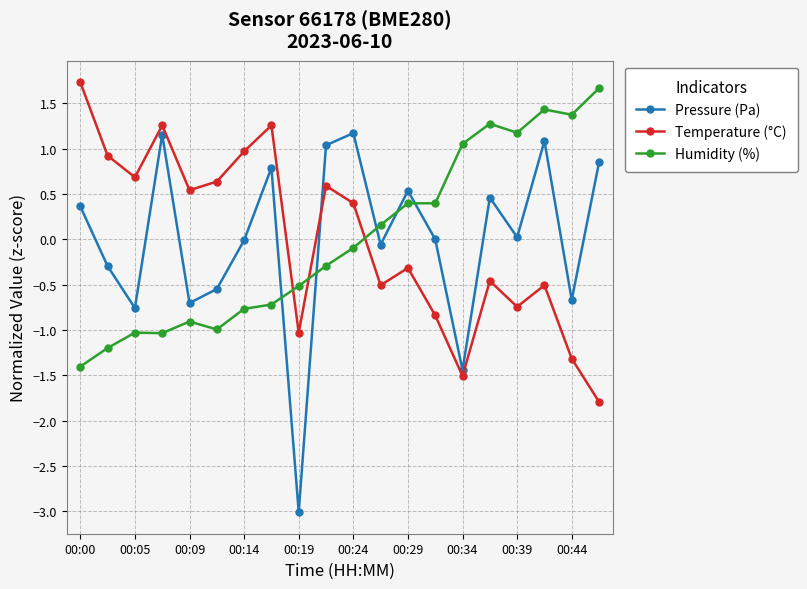

How many negative values does the Humidity (%) series have?

11